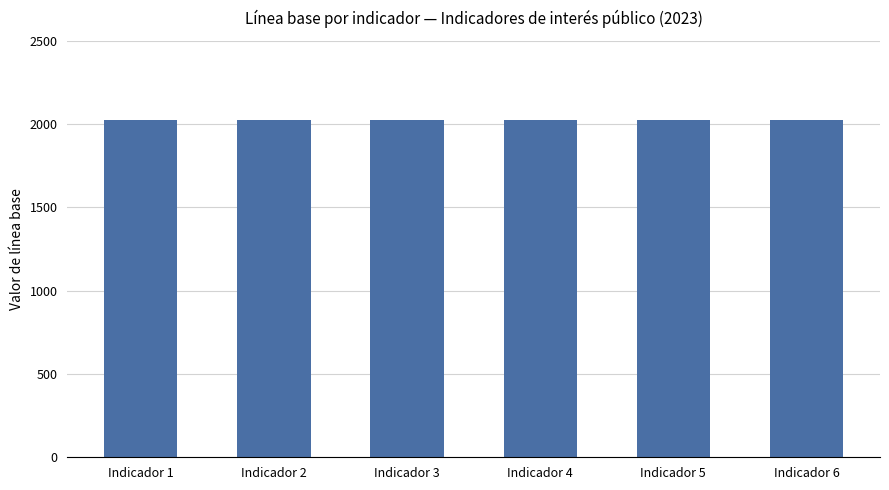

Between Indicador 4 and Indicador 8, which series saw the biggest shift?

Línea base